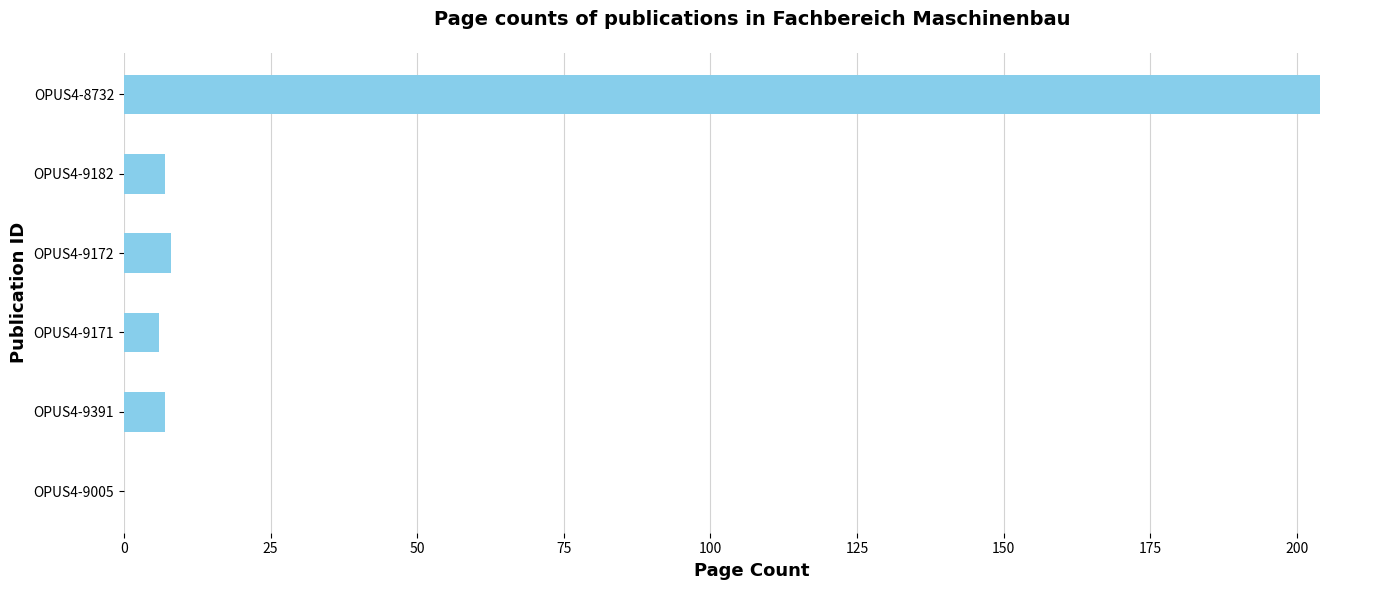

What is the change in value from OPUS4-9391 to OPUS4-8732?

+197